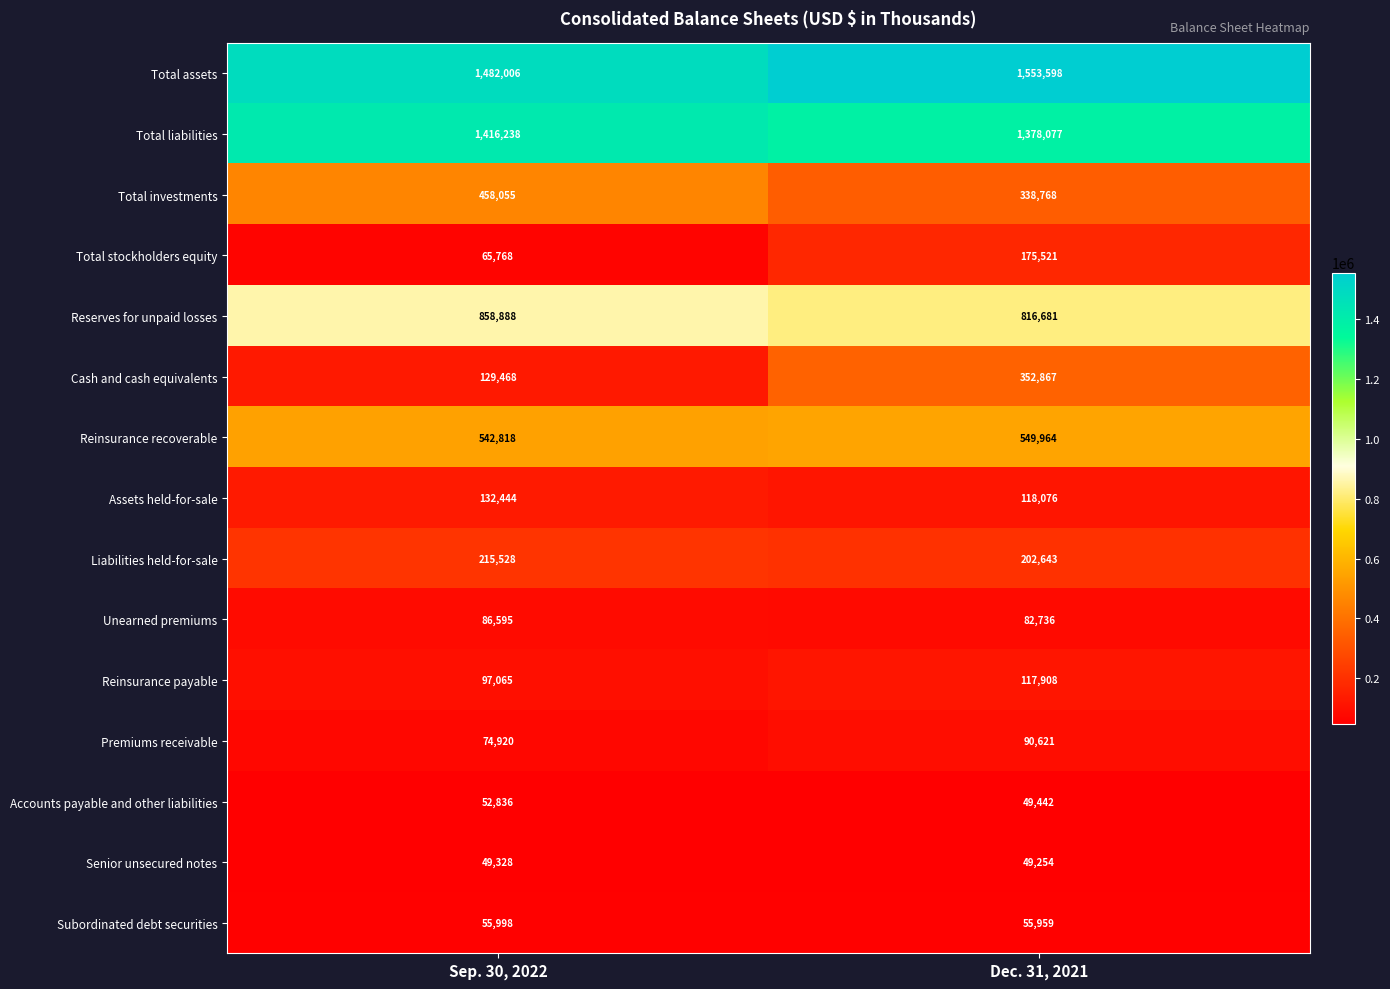

Which series has the largest range (max minus min)?

Cash and cash equivalents